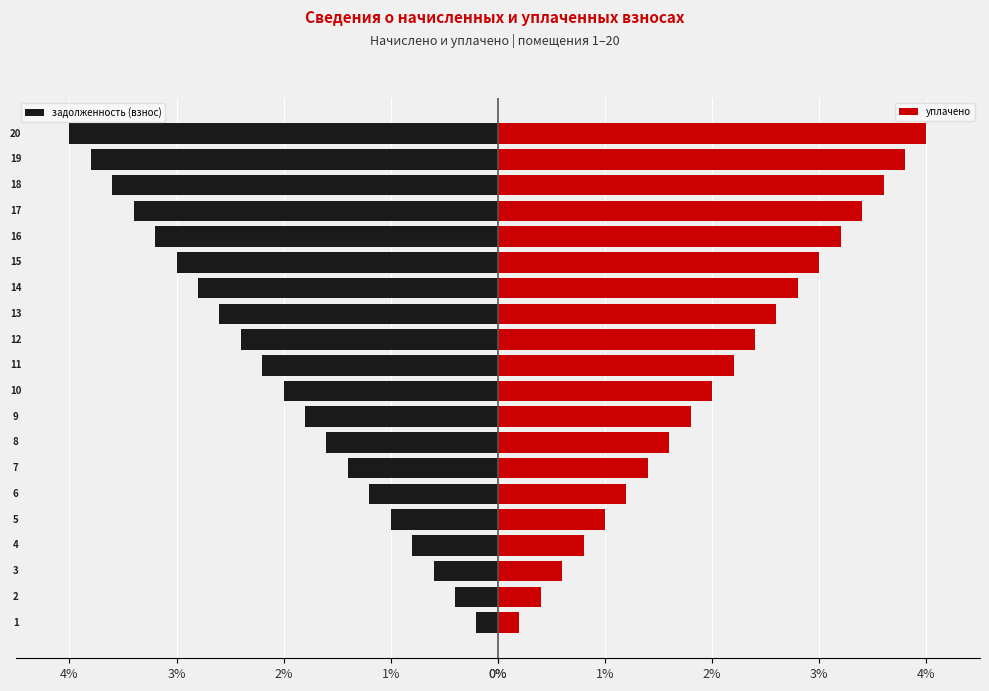

True or false: задолженность (взнос) has a value of 2.8 at 13.

True